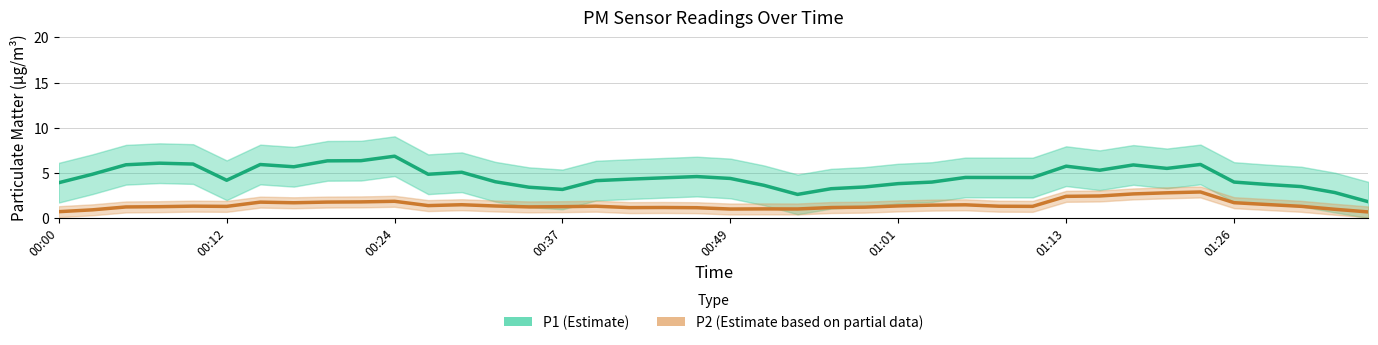

Is it true that P2 (Estimate based on partial data) equals 1.2 at 24?

True